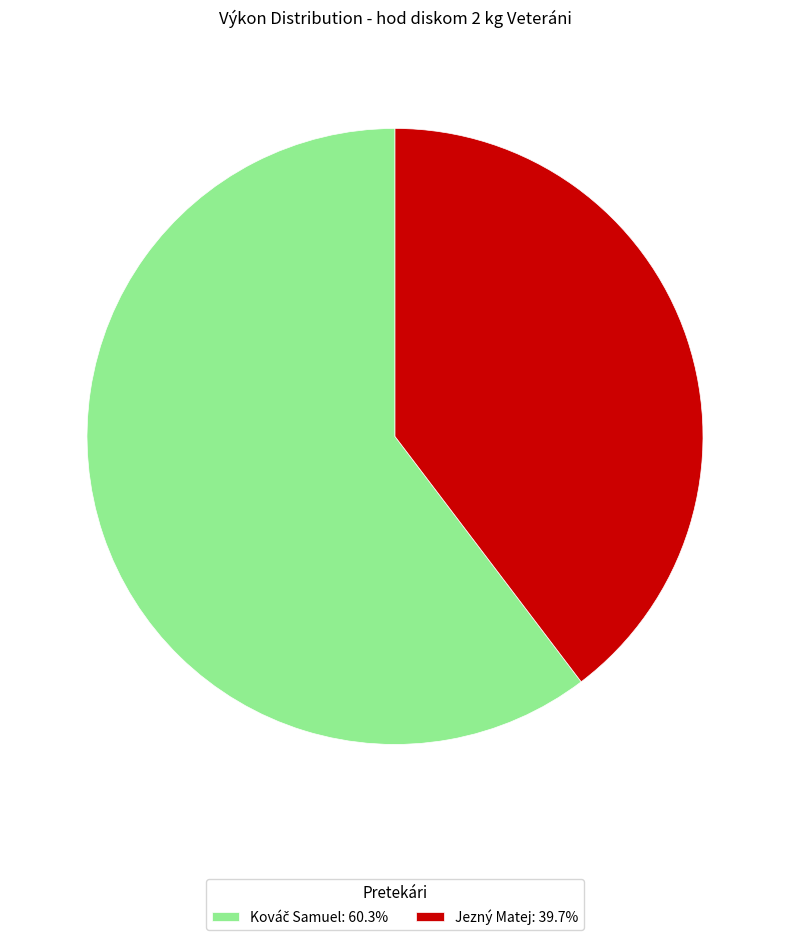

Is there a majority slice in this chart?

Yes